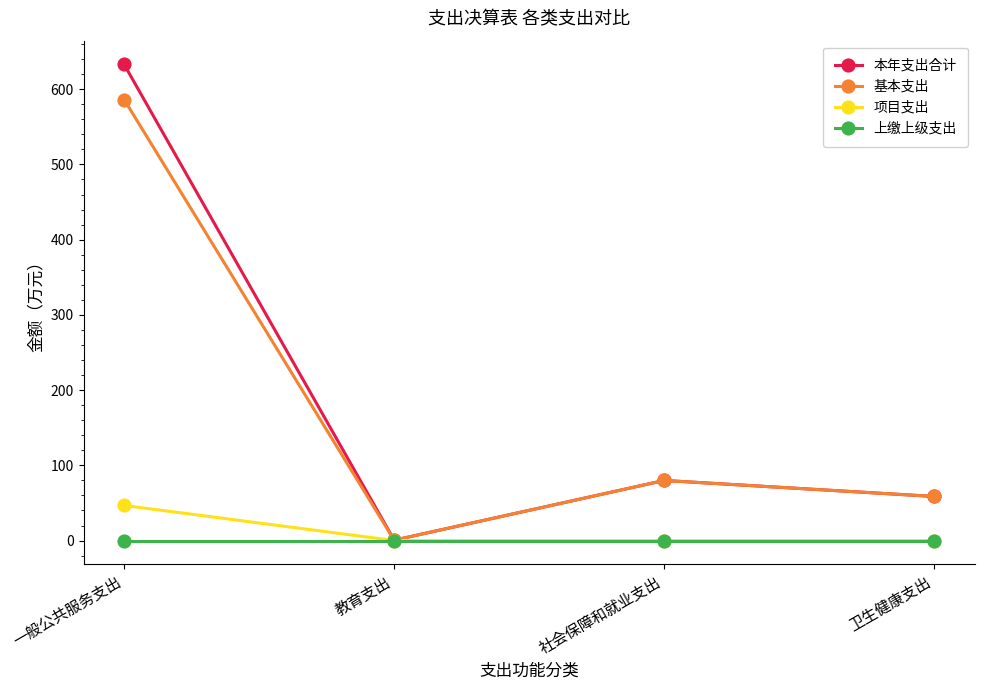

Which series changed the most between 一般公共服务支出 and 社会保障和就业支出?

本年支出合计